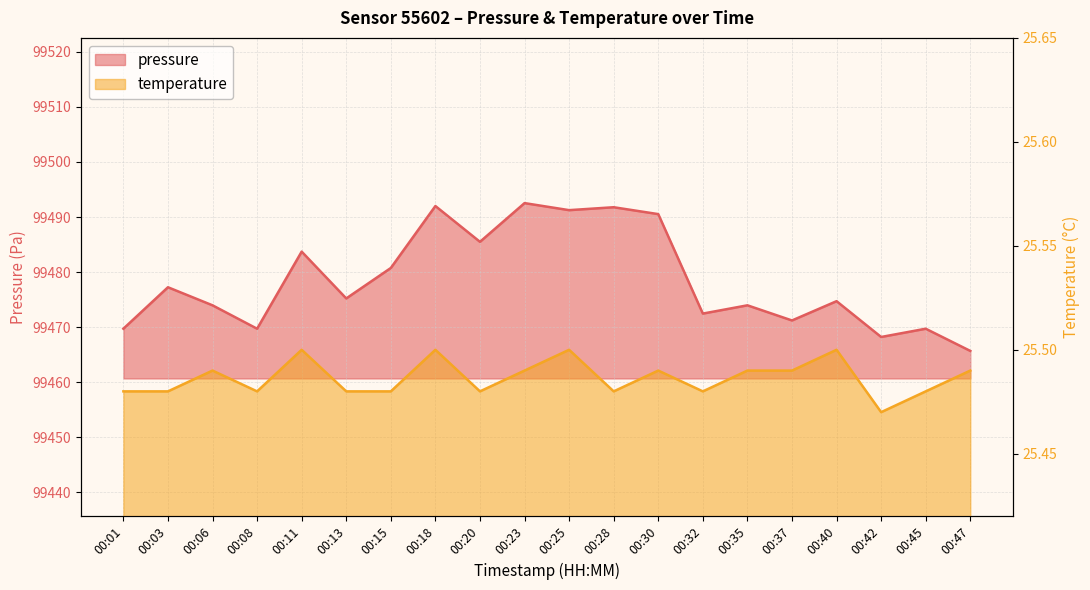

Between 00:06 and 00:47, which series saw the biggest shift?

pressure